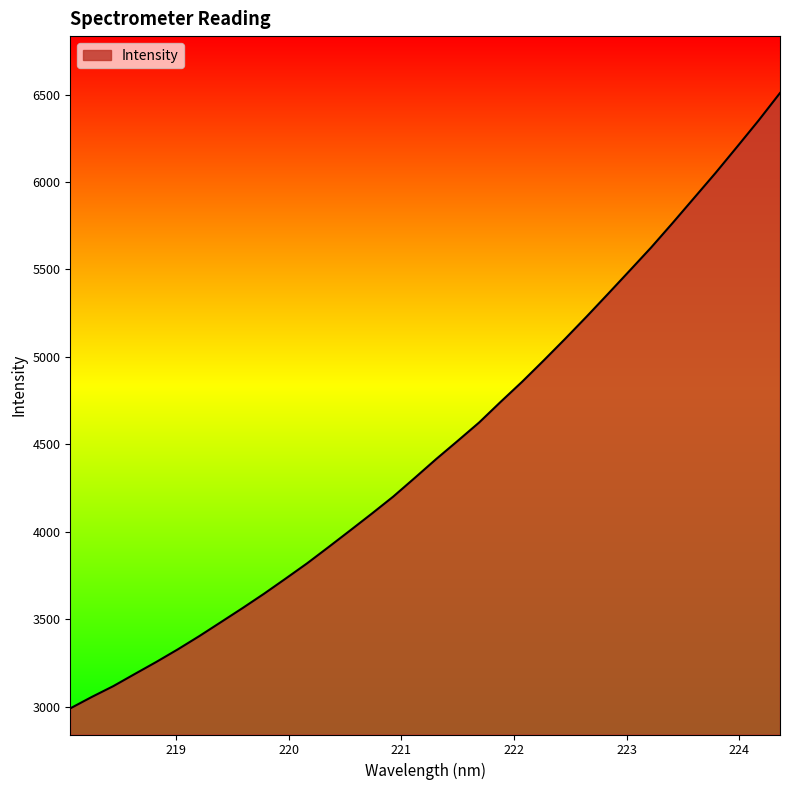

What is the minimum value shown in the chart?

2989.5